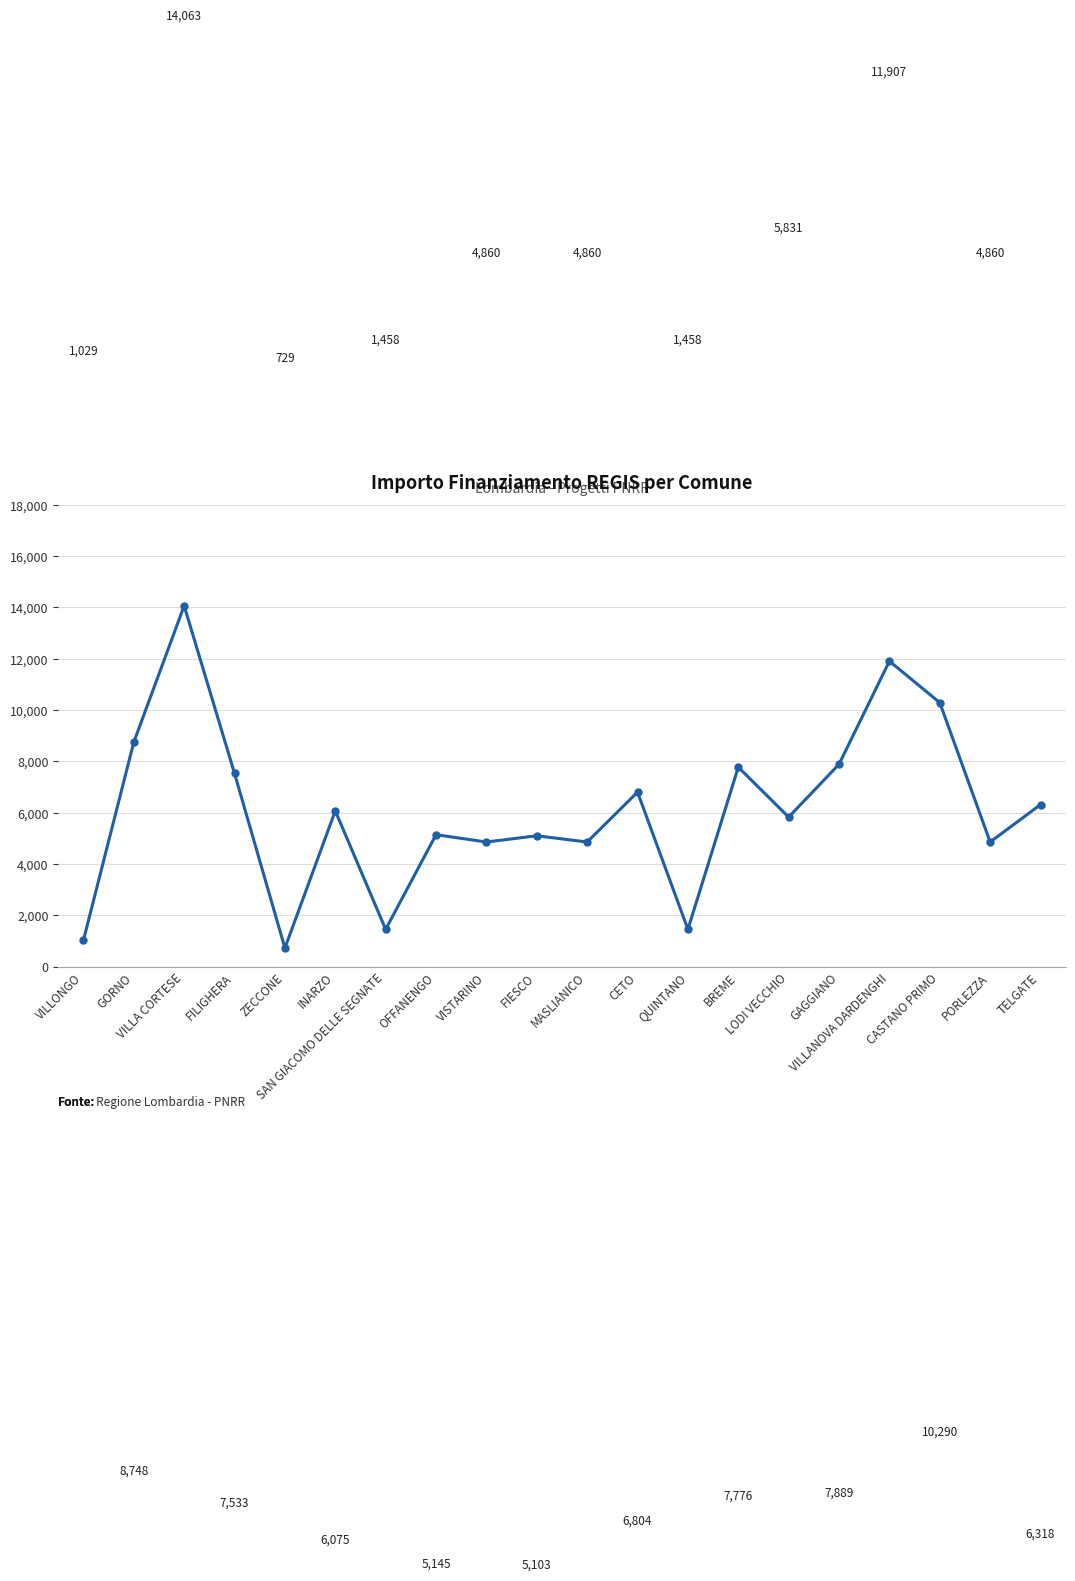

At which category does the data reach its first local valley?

ZECCONE